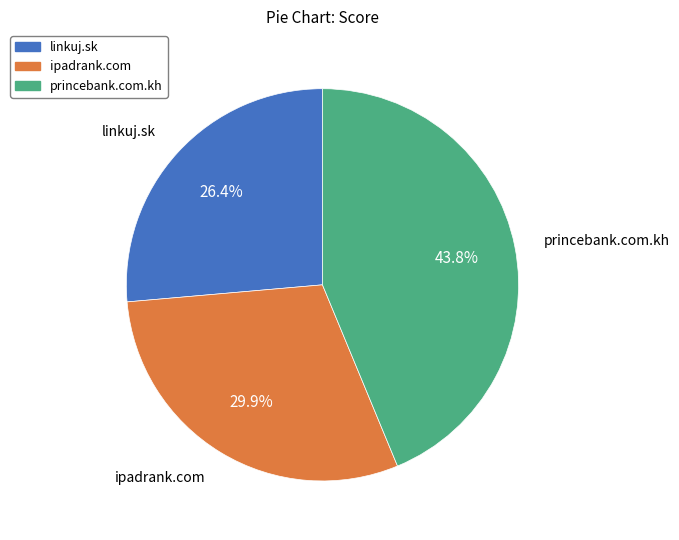

Approximately how many times larger is the value at princebank.com.kh compared to linkuj.sk?

1.7